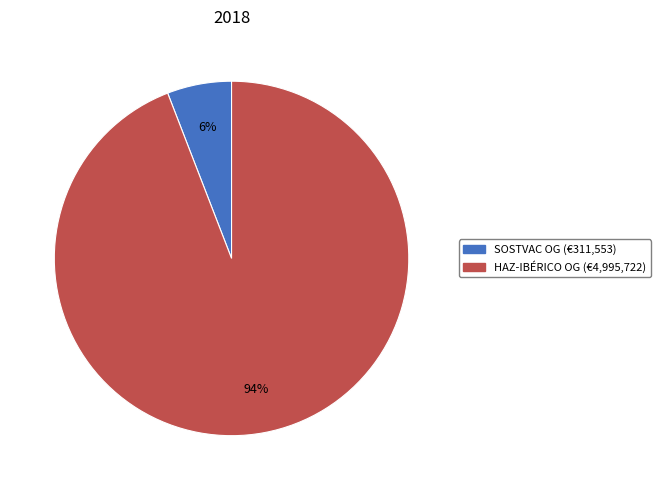

Is there a majority slice in this chart?

Yes